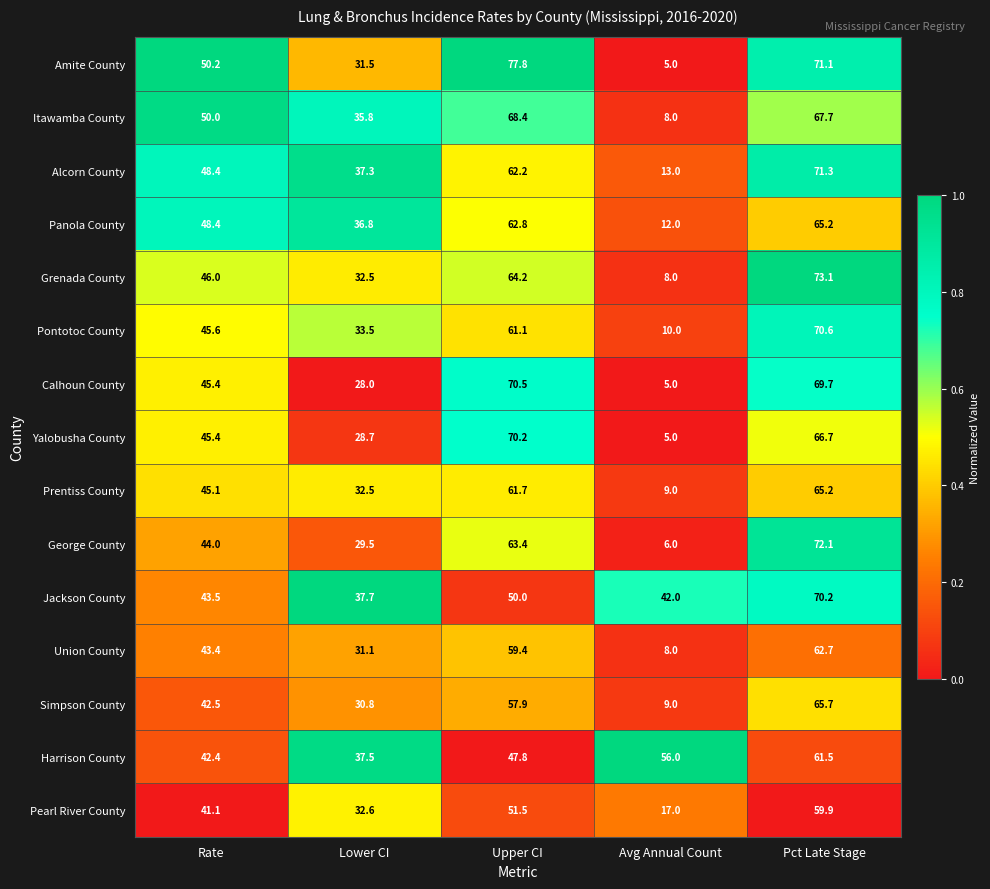

Which series changed the most between Rate and Upper CI?

Amite County